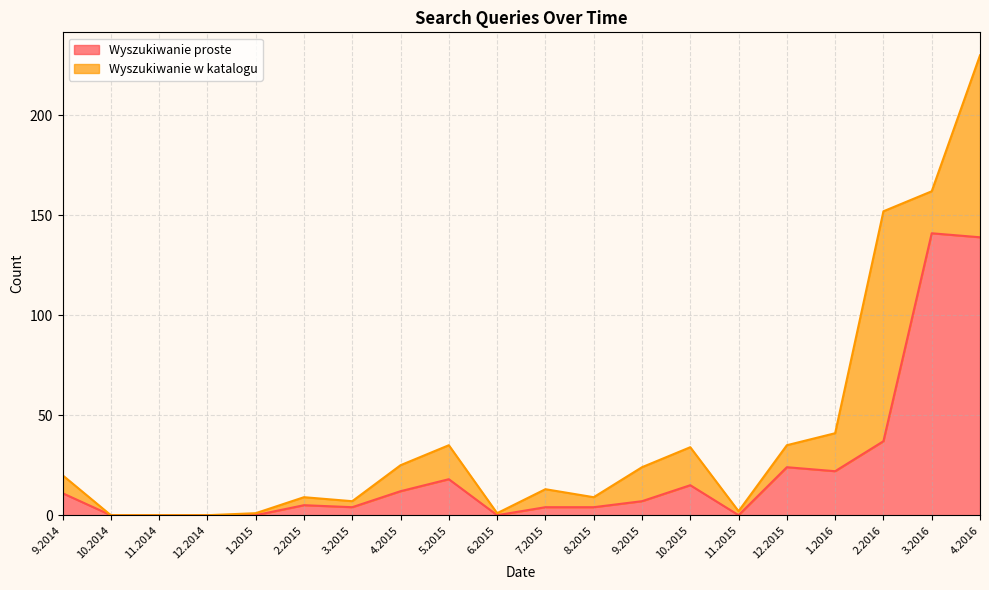

At which category does the data reach its first local valley?

3.2015